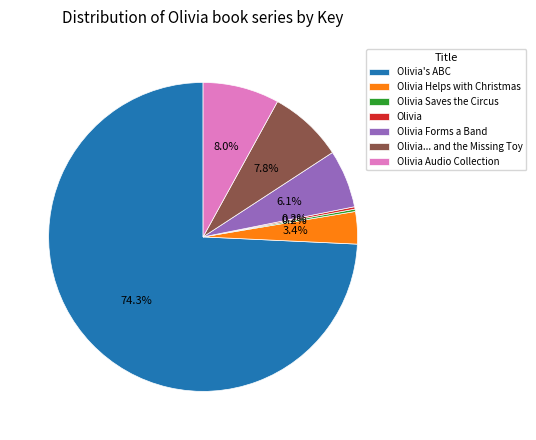

To the nearest percent, what is the difference between the largest and smallest slice percentages?

74%